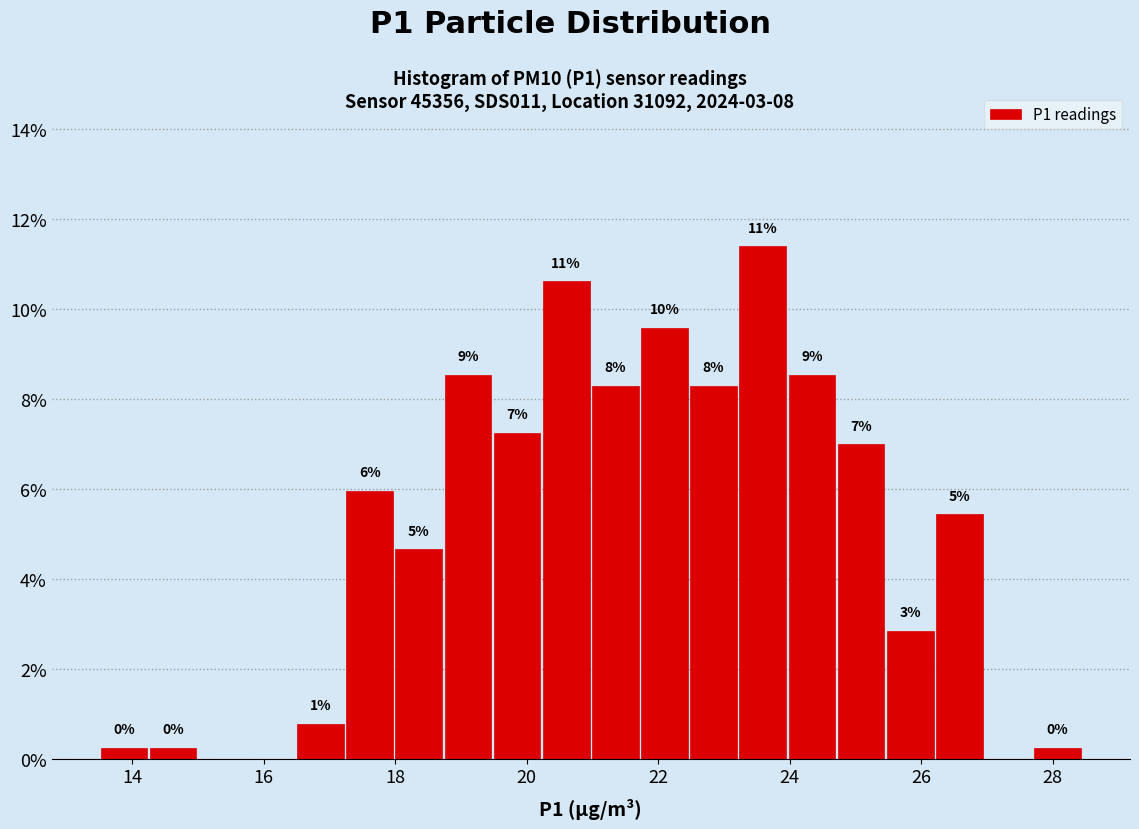

Around what value on the x-axis is the tallest bar? Give the approximate position of its centre, as read against the axis.

23.6